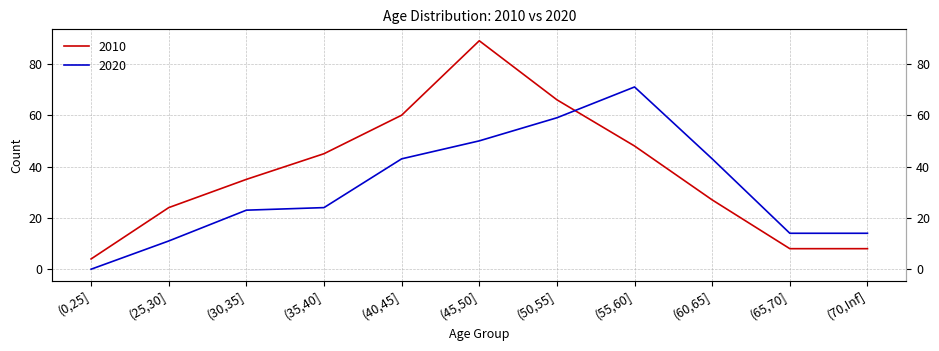

How many intersections are there between 2010 and 2020?

1